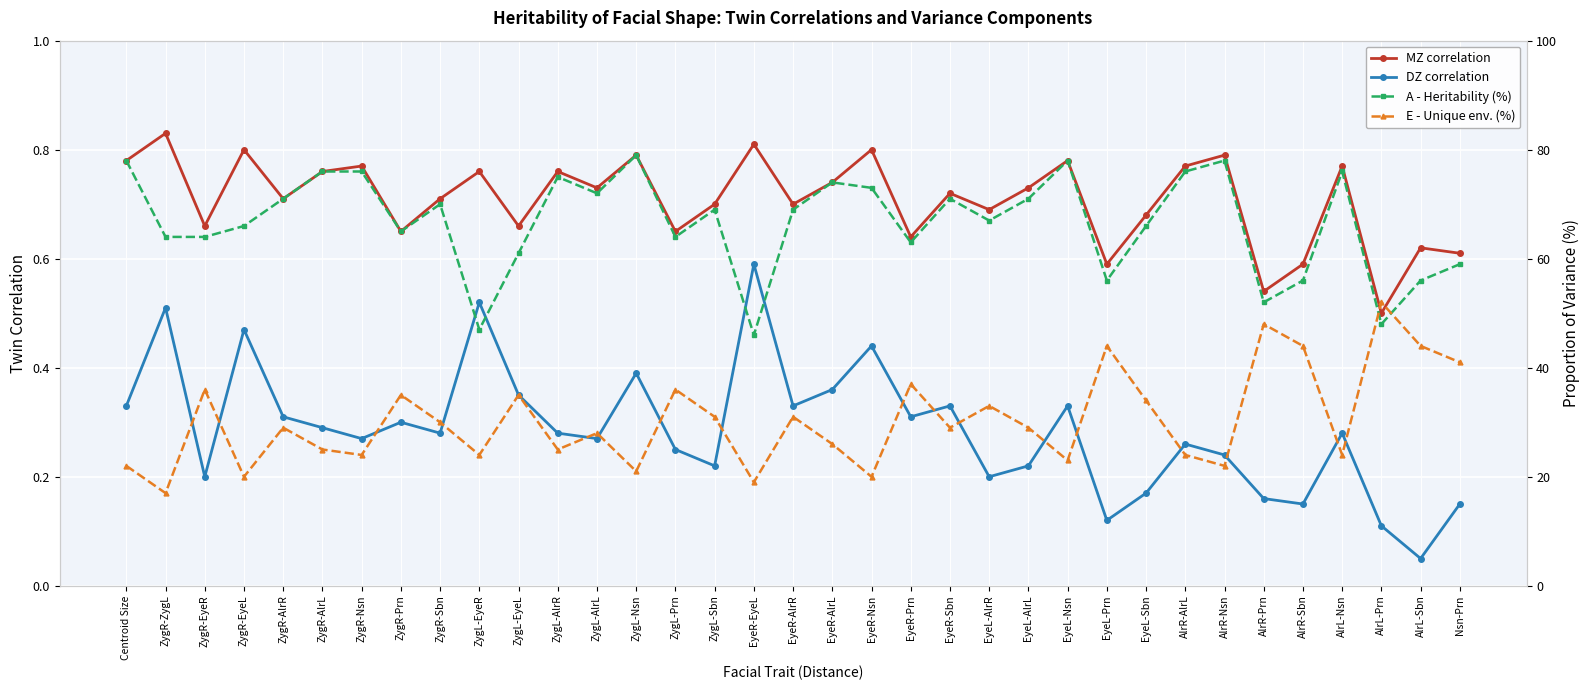

Where is the first local maximum for MZ correlation?

ZygR-ZygL